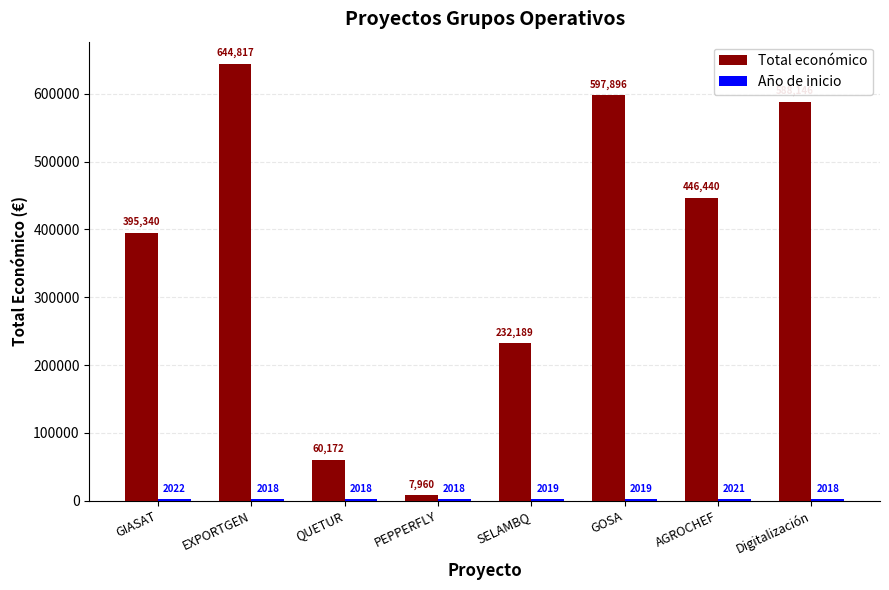

Between EXPORTGEN and SELAMBQ, which series saw the biggest shift?

Total económico